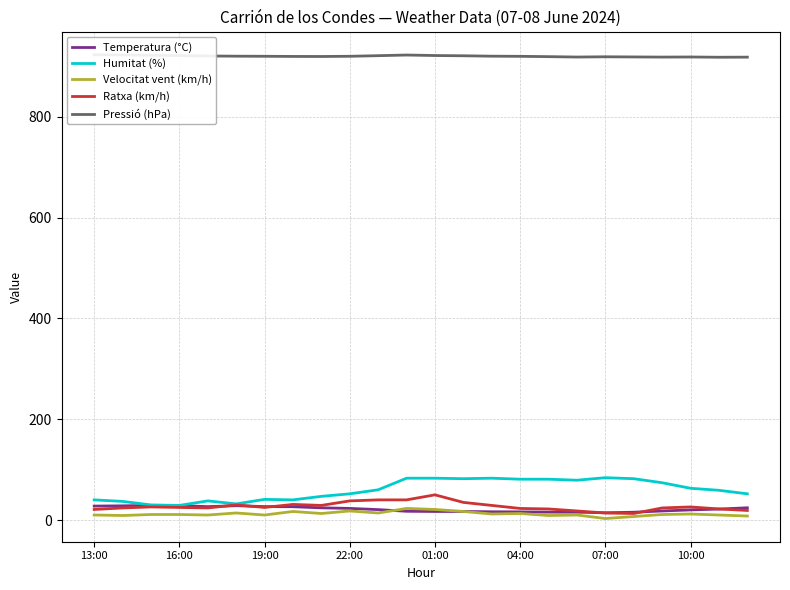

What are all the series names shown in the legend?

Temperatura (°C), Humitat (%), Velocitat vent (km/h), Ratxa (km/h), Pressió (hPa)